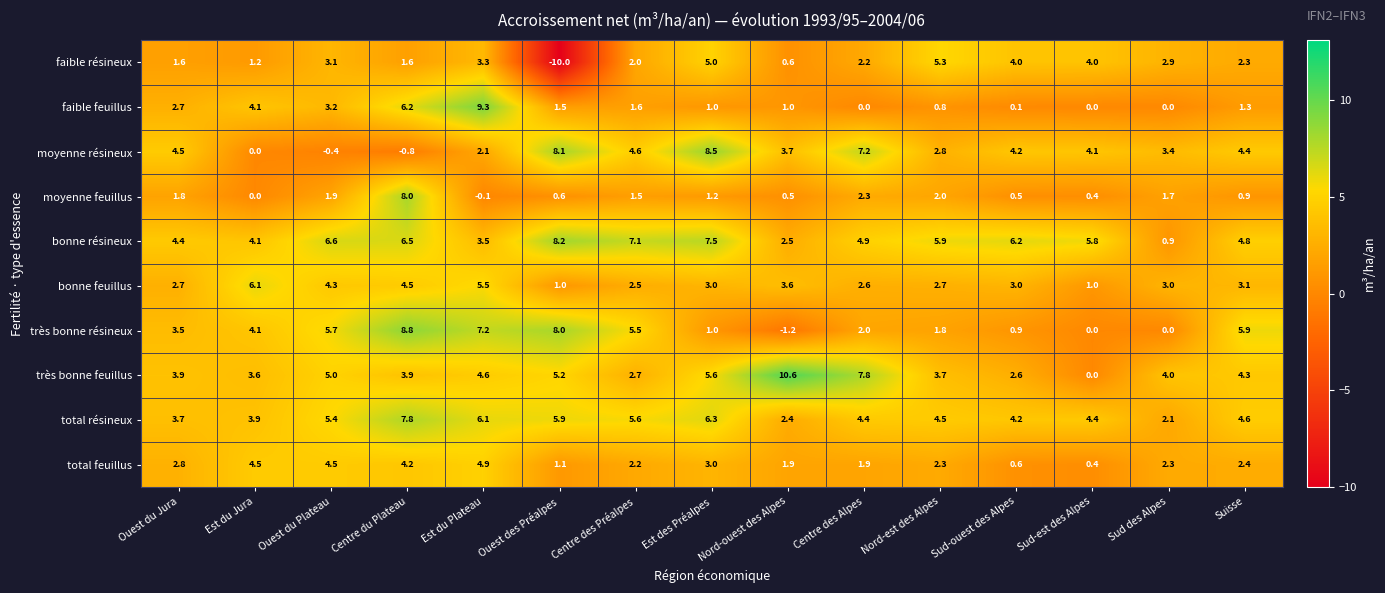

What value does the bonne résineux series have at Nord-ouest des Alpes?

2.5